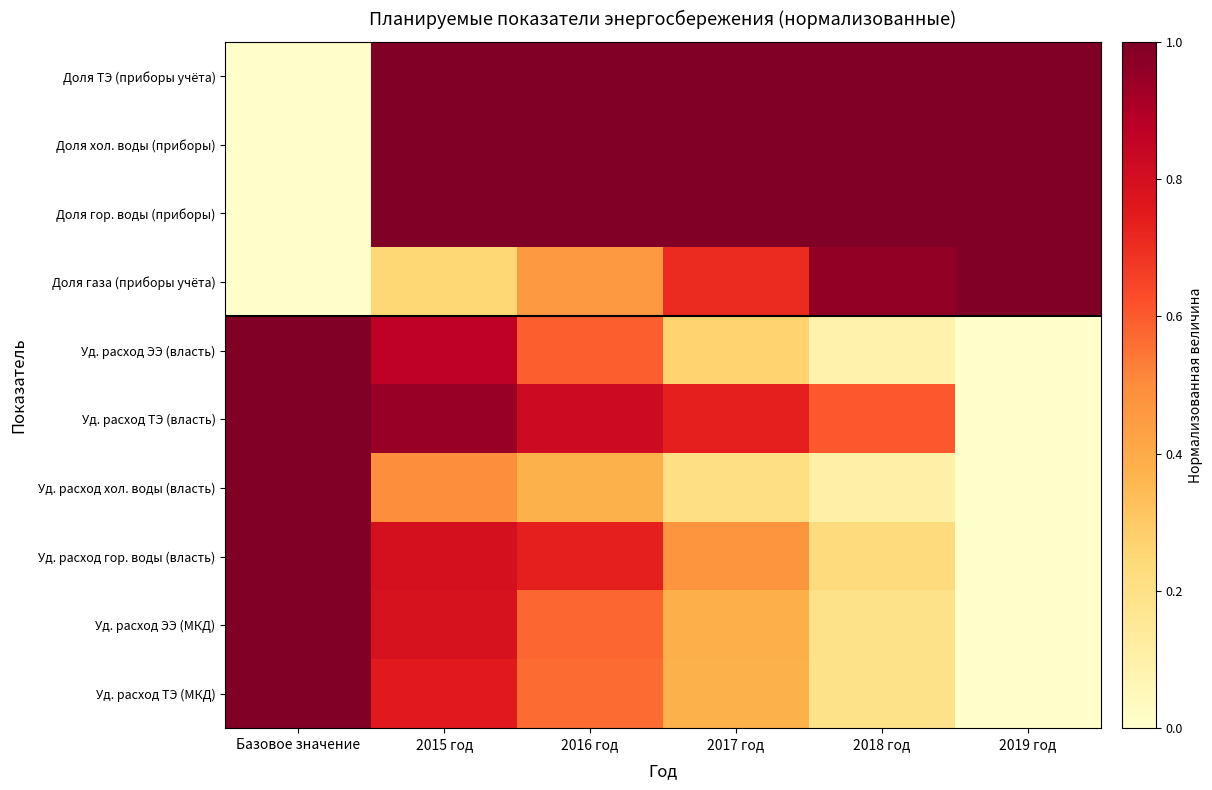

Reading left to right, what are all the values shown in this chart?

Доля ТЭ (приборы учёта): Базовое значение=0.0	2015 год=1.0	2016 год=1.0	2017 год=1.0	2018 год=1.0	2019 год=1.0
Доля хол. воды (приборы): Базовое значение=0.0	2015 год=1.0	2016 год=1.0	2017 год=1.0	2018 год=1.0	2019 год=1.0
Доля гор. воды (приборы): Базовое значение=0.0	2015 год=1.0	2016 год=1.0	2017 год=1.0	2018 год=1.0	2019 год=1.0
Доля газа (приборы учёта): Базовое значение=0.0	2015 год=0.3	2016 год=0.5	2017 год=0.7	2018 год=1.0	2019 год=1.0
Уд. расход ЭЭ (власть): Базовое значение=1.0	2015 год=0.9	2016 год=0.6	2017 год=0.3	2018 год=0.1	2019 год=0.0
Уд. расход ТЭ (власть): Базовое значение=1.0	2015 год=0.9	2016 год=0.8	2017 год=0.7	2018 год=0.6	2019 год=0.0
Уд. расход хол. воды (власть): Базовое значение=1.0	2015 год=0.5	2016 год=0.4	2017 год=0.2	2018 год=0.1	2019 год=0.0
Уд. расход гор. воды (власть): Базовое значение=1.0	2015 год=0.8	2016 год=0.7	2017 год=0.5	2018 год=0.2	2019 год=0.0
Уд. расход ЭЭ (МКД): Базовое значение=1.0	2015 год=0.8	2016 год=0.6	2017 год=0.4	2018 год=0.2	2019 год=0.0
Уд. расход ТЭ (МКД): Базовое значение=1.0	2015 год=0.8	2016 год=0.6	2017 год=0.4	2018 год=0.2	2019 год=0.0